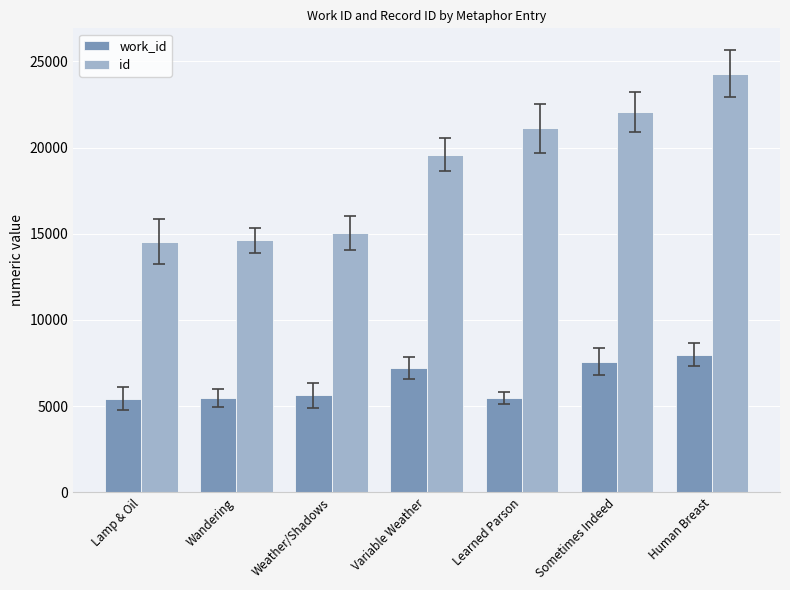

What is the value of the work_id bar at the 7th from the left?

7984